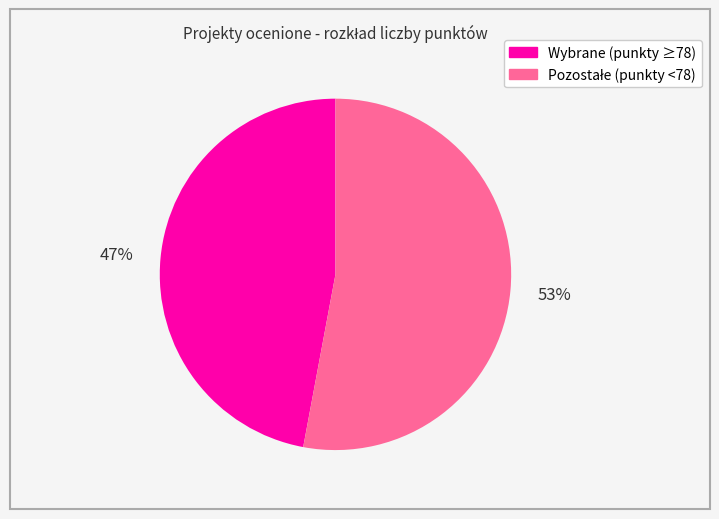

To the nearest percent, what is the difference between the largest and smallest slice percentages?

6%